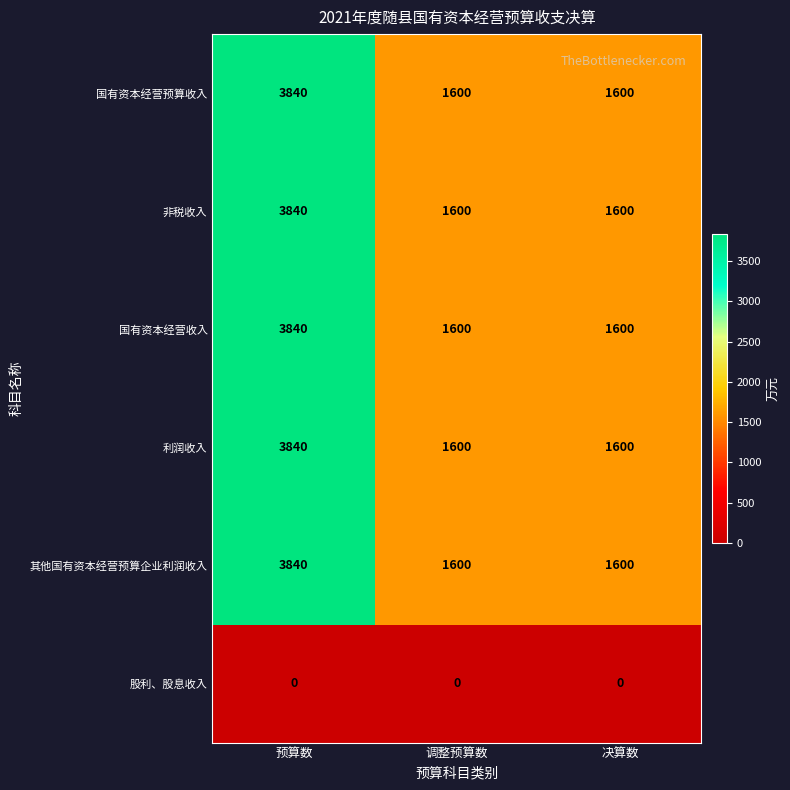

What is the difference between the highest and lowest values at 决算数?

1600